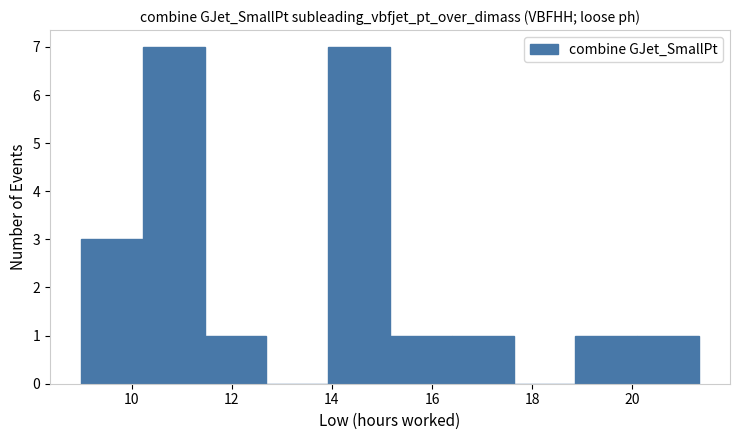

Reading left to right, transcribe this chart: for each bar, give the range it covers on the x-axis and its height. Neither the bar edges nor the heights are printed on the chart, so give them approximately, as read against the axes.

9.0 to 10.2: 3
10.2 to 11.4: 7
11.4 to 12.6: 1
12.6 to 14.0: 0
14.0 to 15.2: 7
15.2 to 16.4: 1
16.4 to 17.6: 1
17.6 to 18.8: 0
18.8 to 20.0: 1
20.0 to 21.4: 1